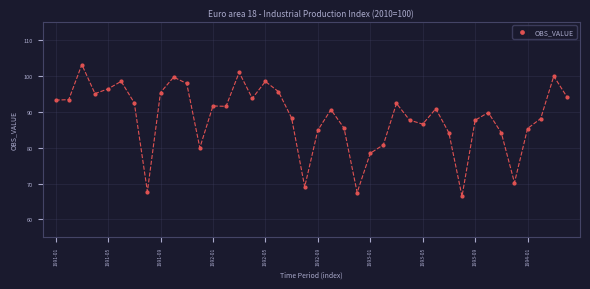

How many points are shown in the scatter plot?

40